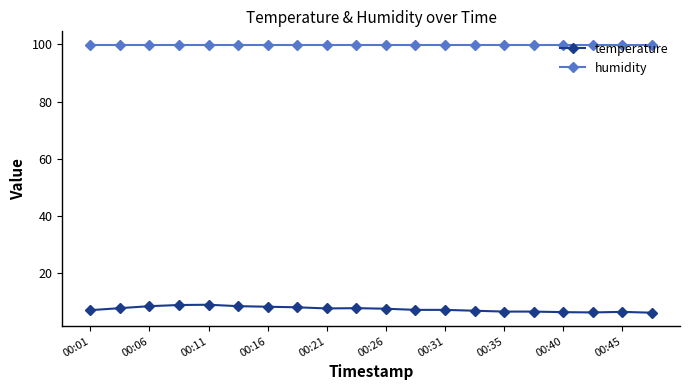

Rank the series by their maximum value, from lowest to highest.

temperature, humidity